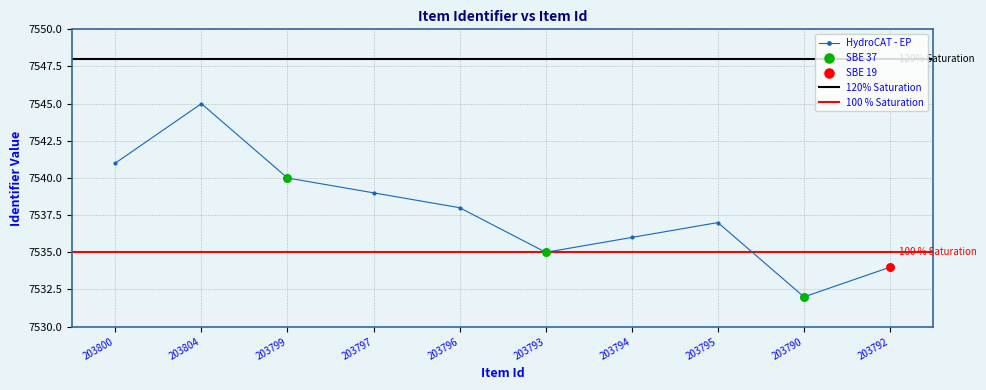

What is the change in value from 203800 to 203804?

+4